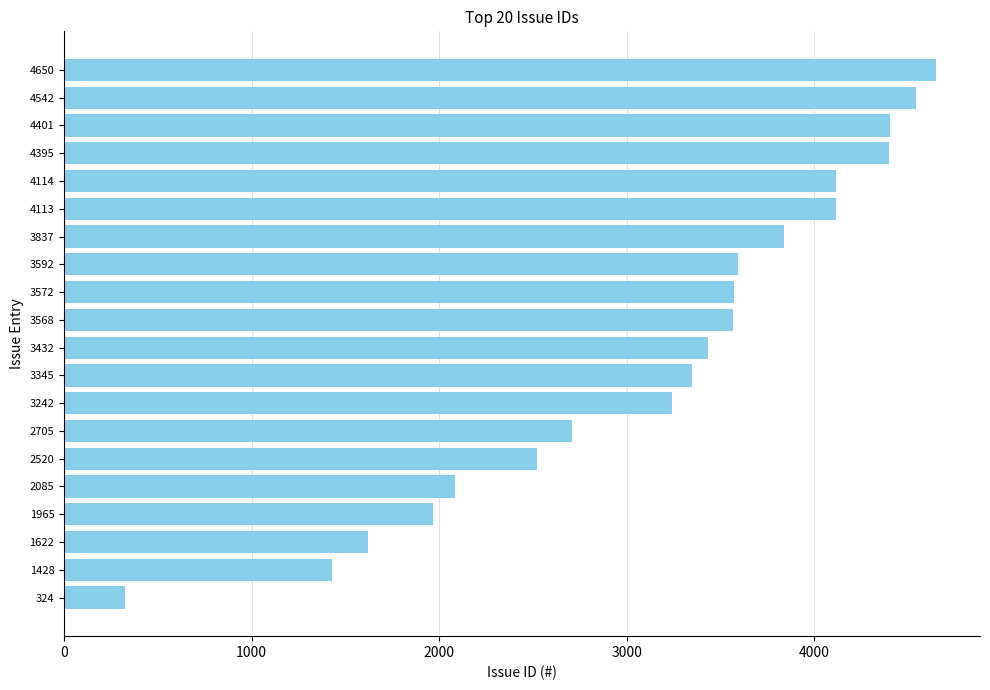

What is the change in value from 3432 to 3572?

+140